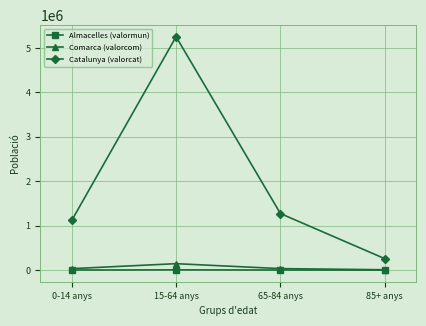

List the labels in order of Catalunya (valorcat) value, smallest first.

85+ anys, 0-14 anys, 65-84 anys, 15-64 anys